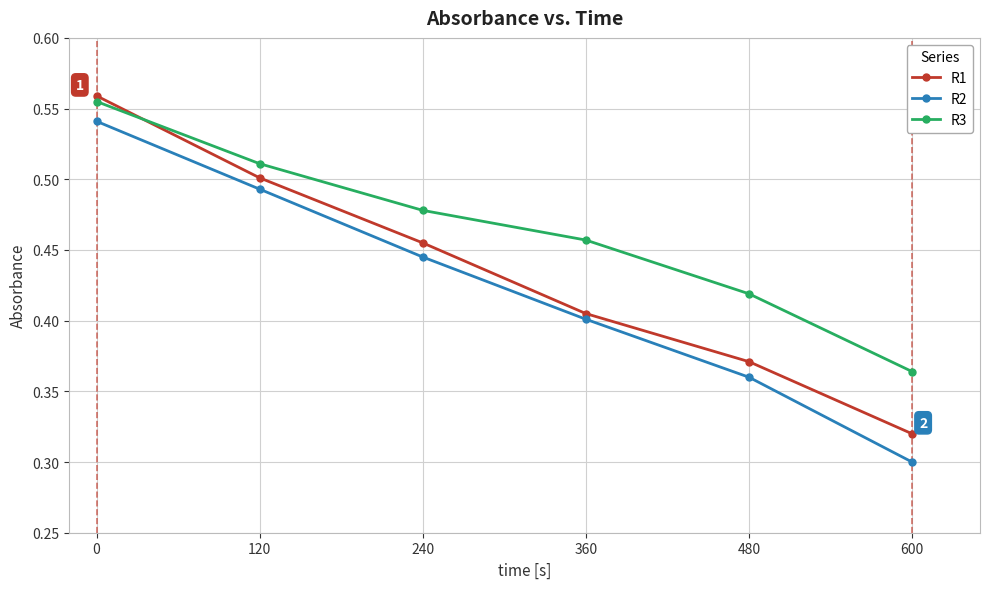

Which category has the lowest value in the R3 series?

600